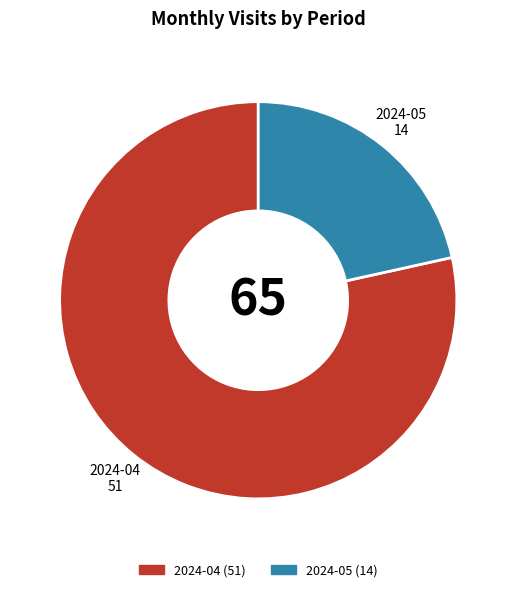

What is the ratio of the value at 2024-04 (51) to the value at 2024-05 (14)?

3.6